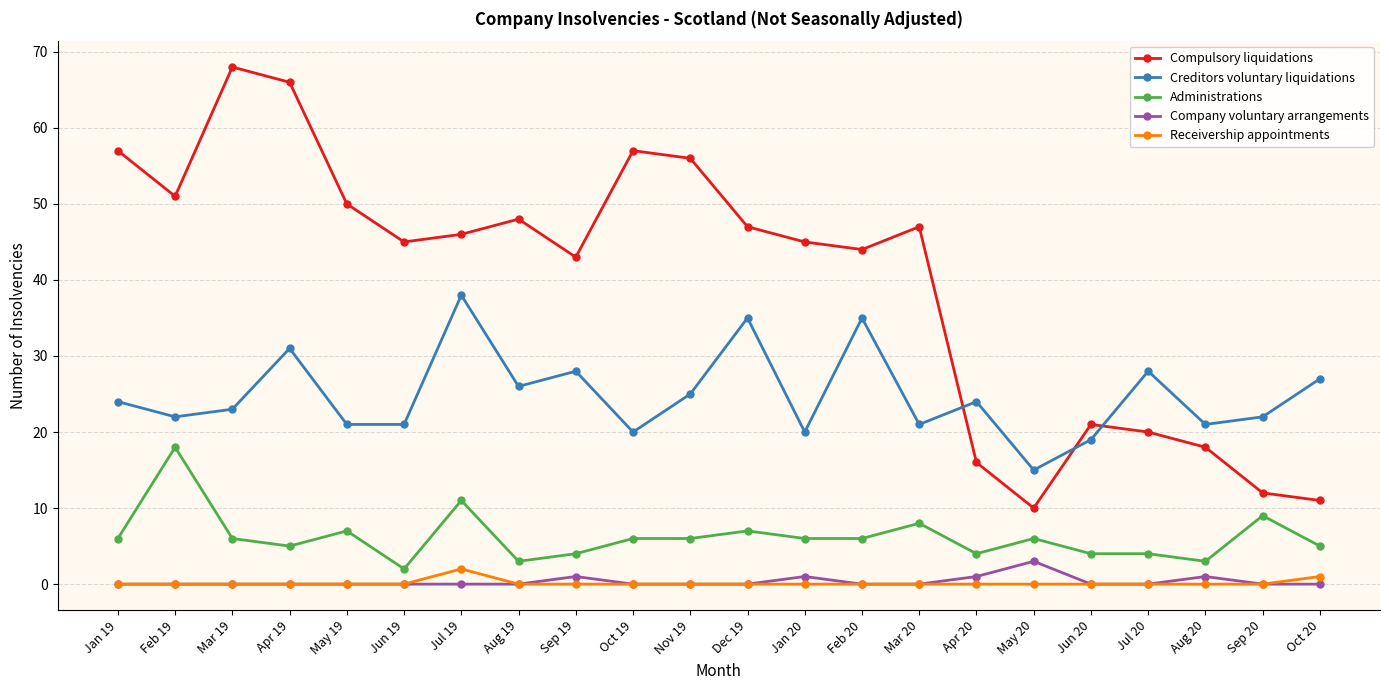

What are all the series names shown in the legend?

Compulsory liquidations, Creditors voluntary liquidations, Administrations, Company voluntary arrangements, Receivership appointments